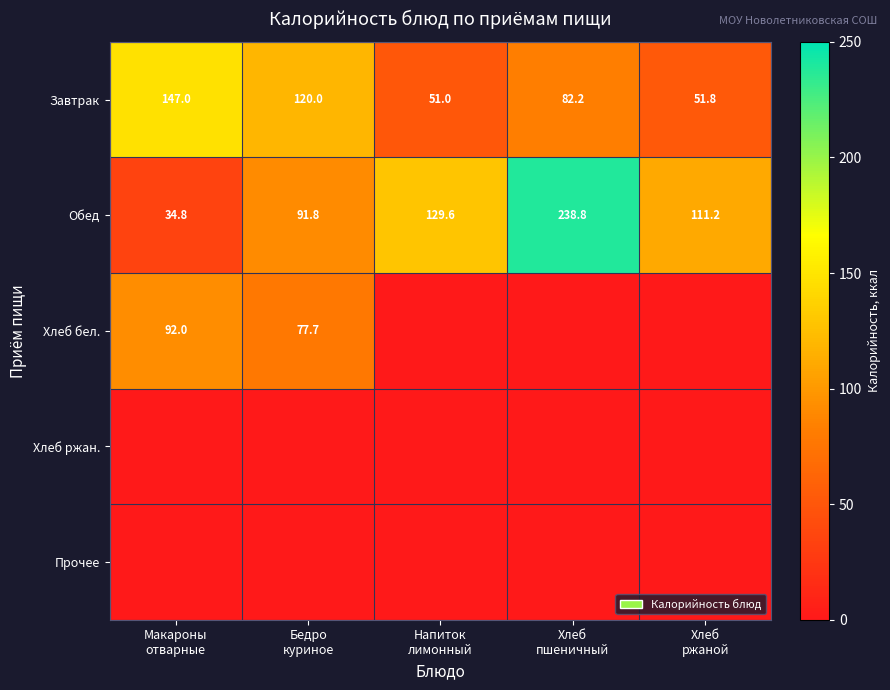

What is the sum of all Завтрак values?

452.0